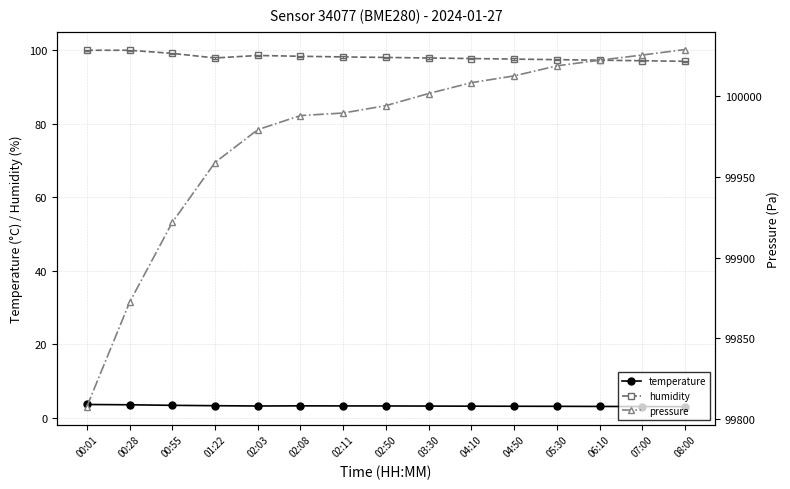

True or false: humidity has a value of 149.4 at 07:00.

False